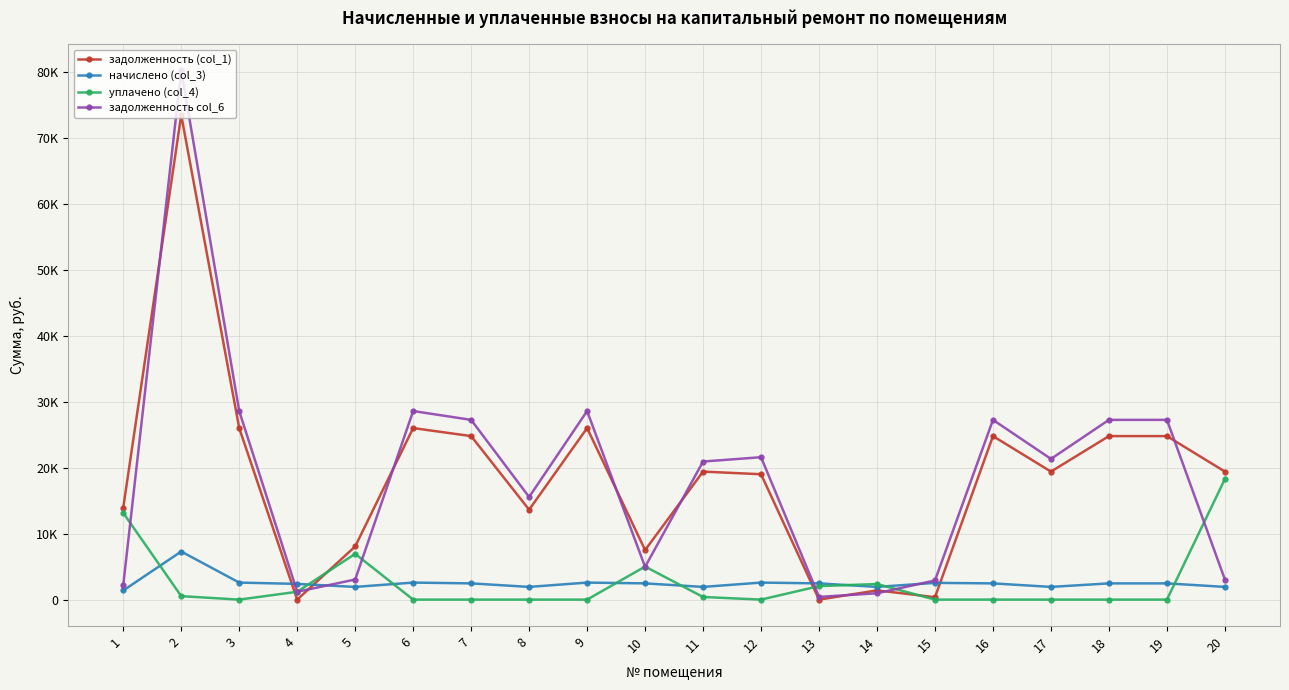

Is this an area chart (filled region under the line)?

No